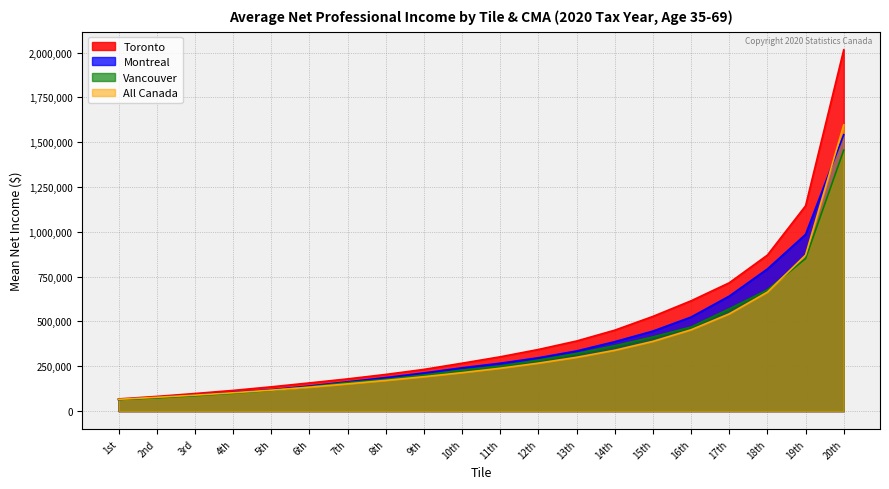

True or false: All Canada has a value of 299970 at 13th.

True